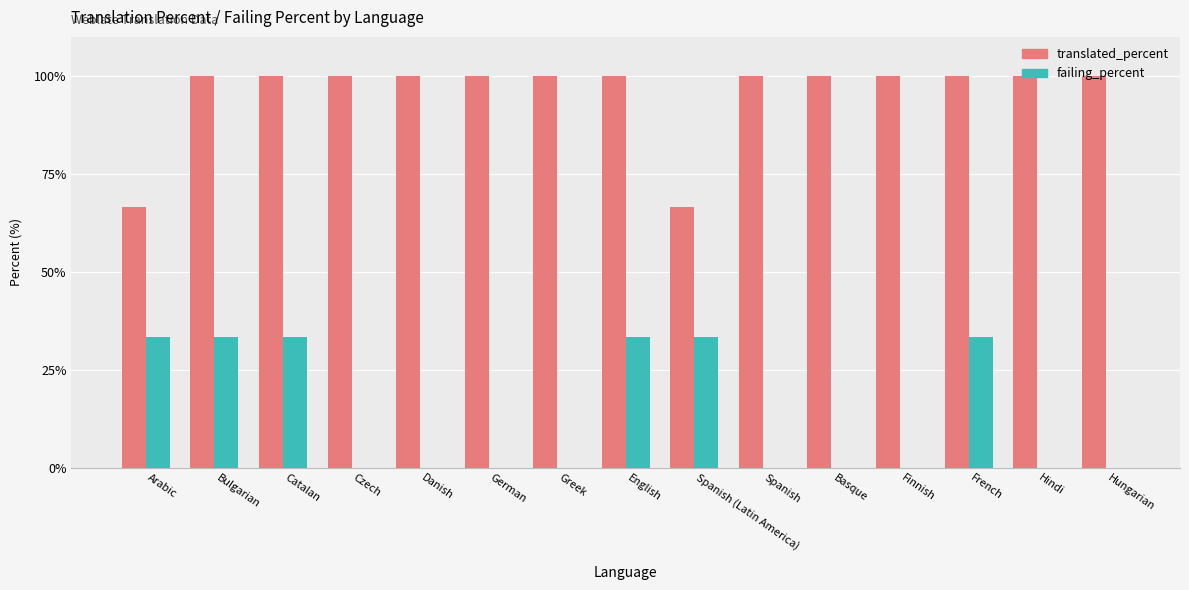

True or false: translated_percent has a value of 165.1 at Danish.

False